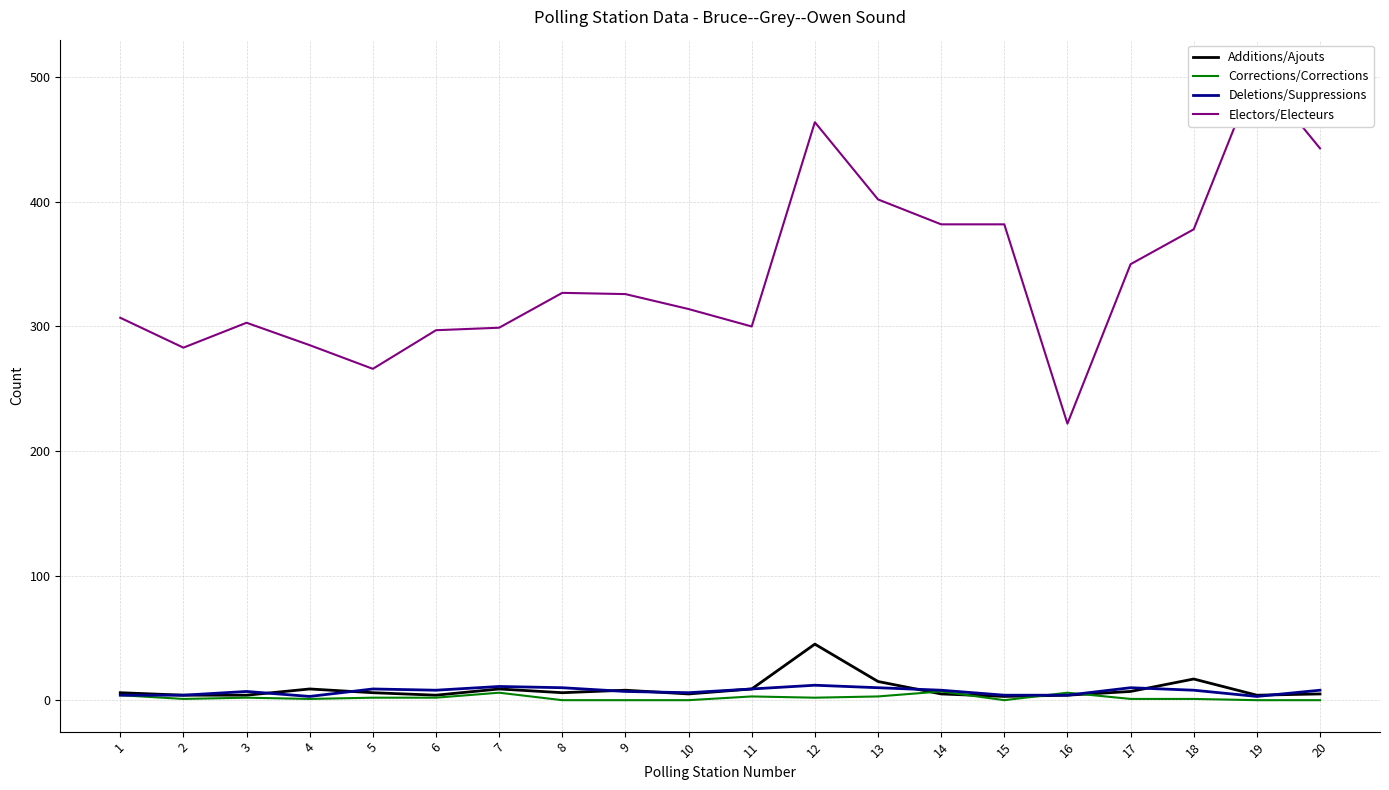

Is the value of Electors/Electeurs at 13 greater than the value of Corrections/Corrections at 17?

Yes